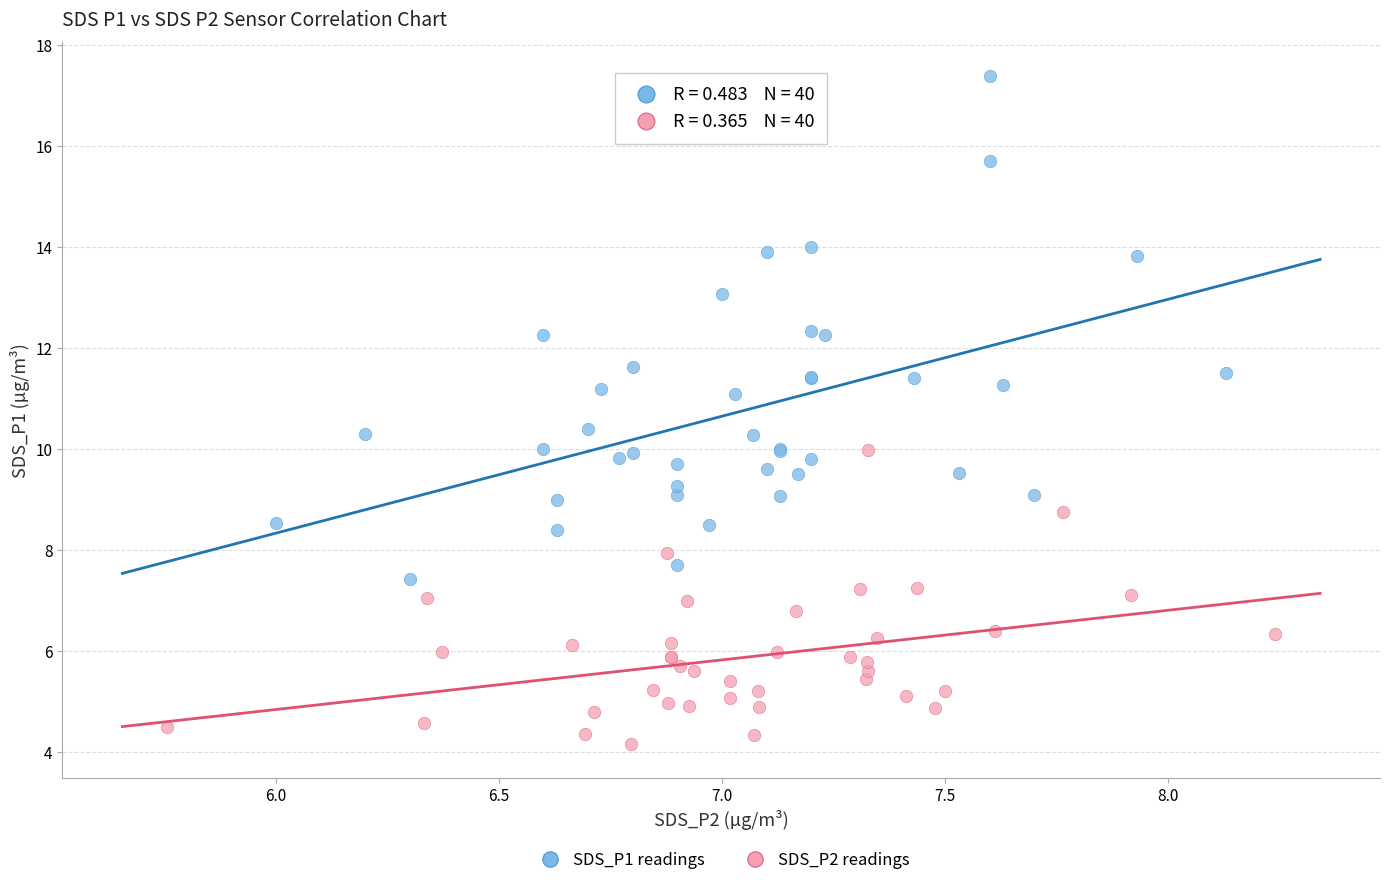

What are all the series names shown in the legend?

SDS_P1 readings, SDS_P2 readings